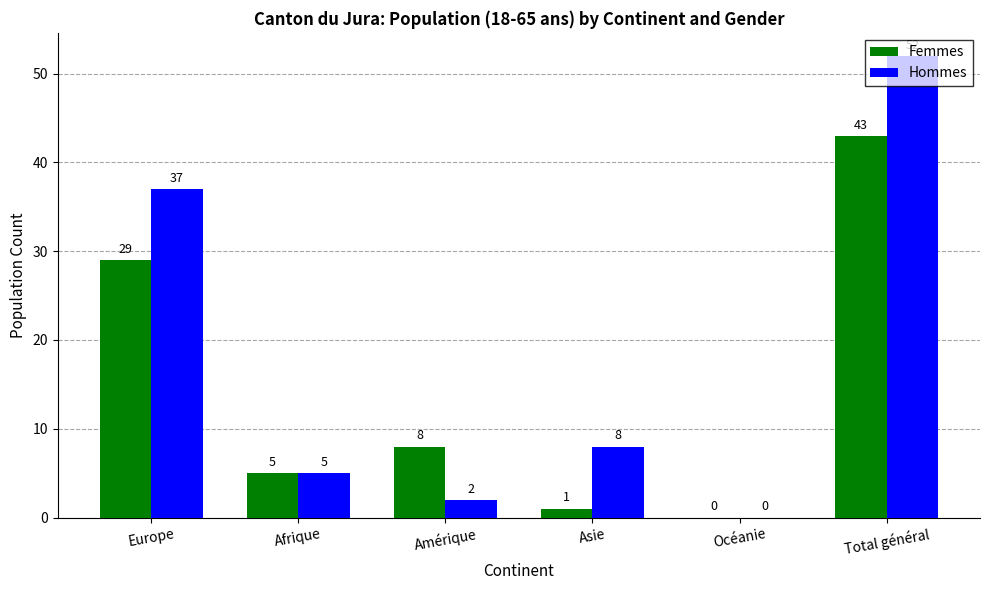

Which series changed the most between Asie and Océanie?

Hommes